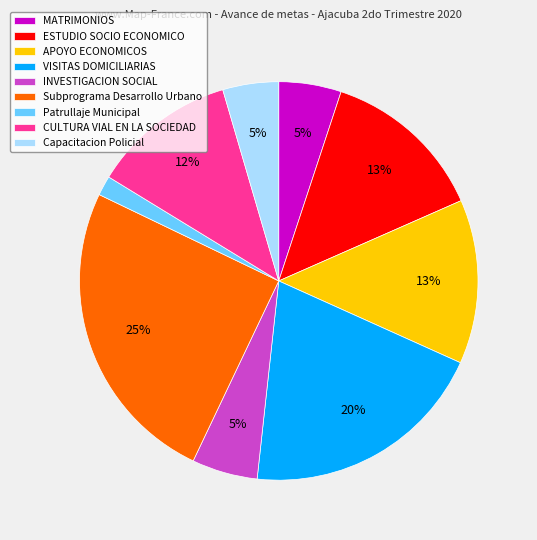

The VISITAS DOMICILIARIAS slice represents 20% of the pie. True or false?

True